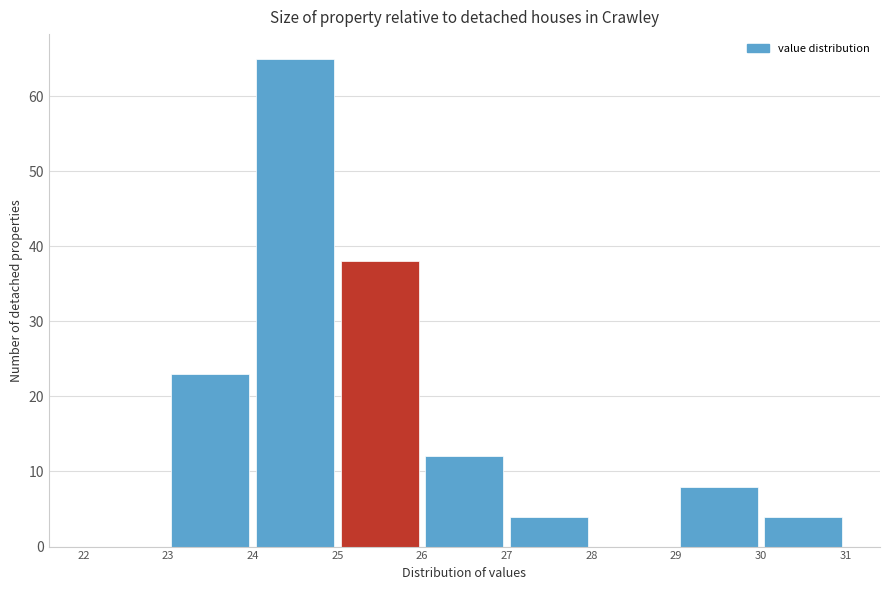

Over which range of the x-axis is the bar tallest?

24 to 25